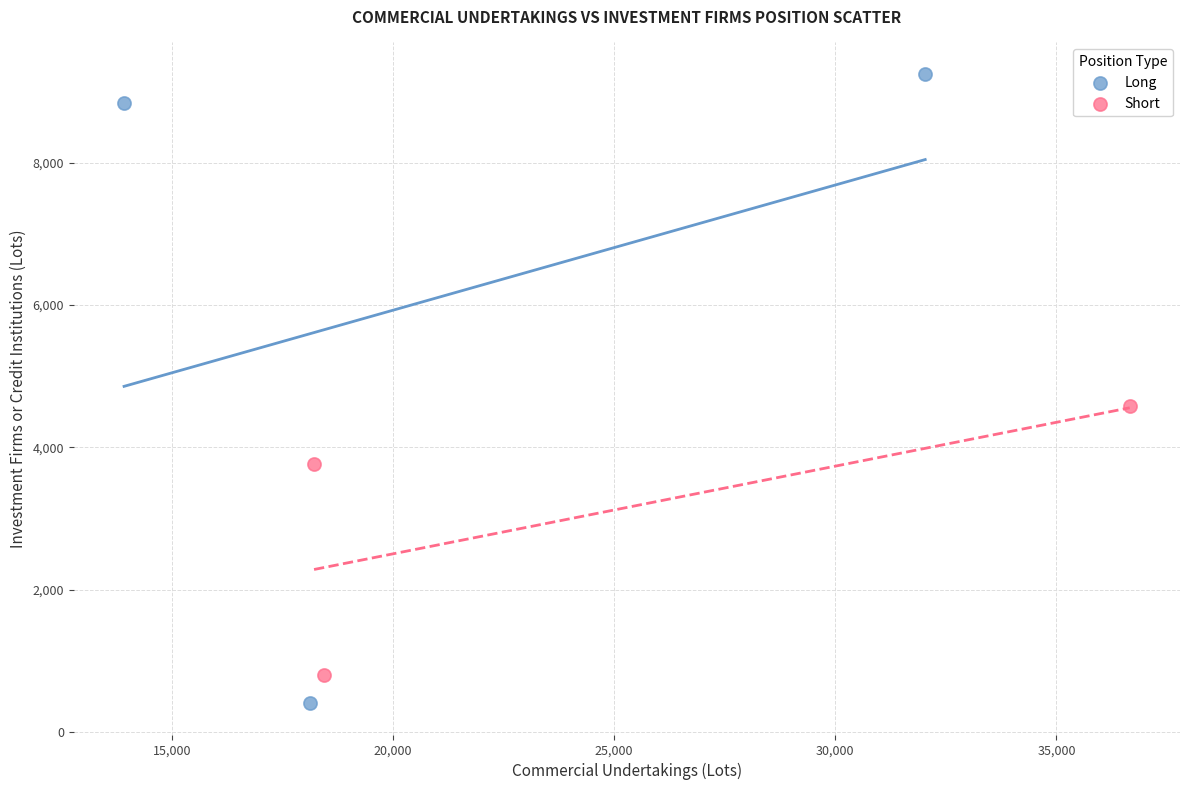

What are all the series names shown in the legend?

Long, Short